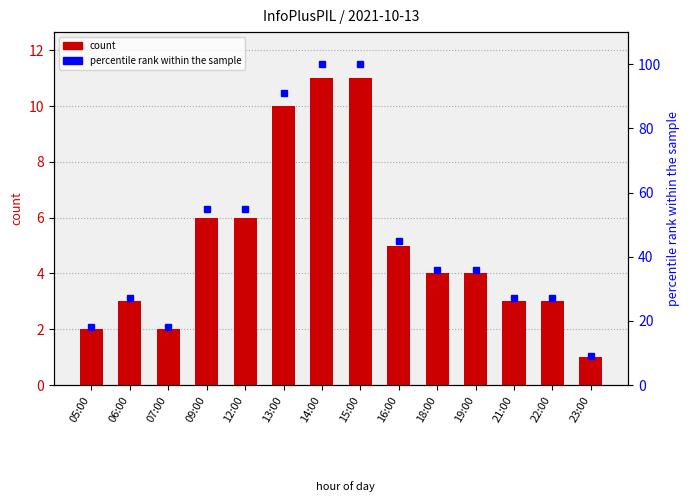

At which category does the chart reach its peak across all series?

14:00